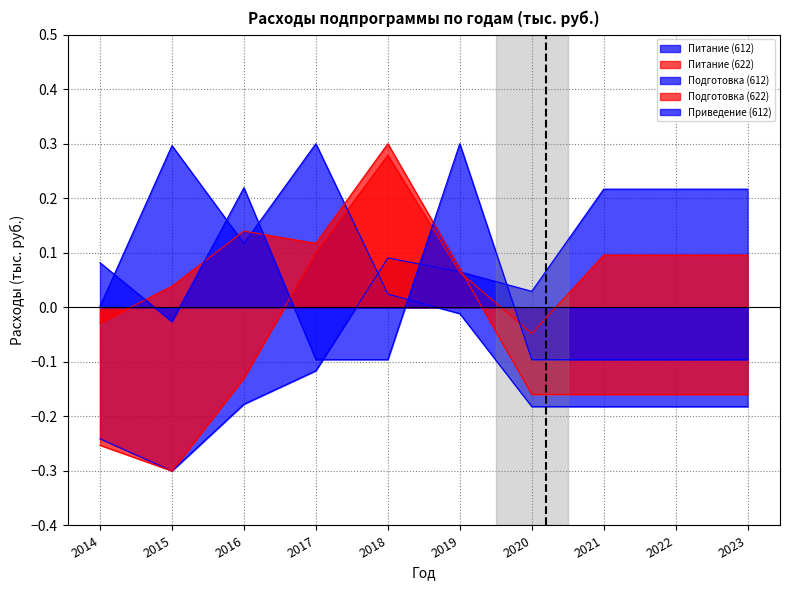

What is the difference between the maximum and minimum values in the Питание (612) series?

0.5